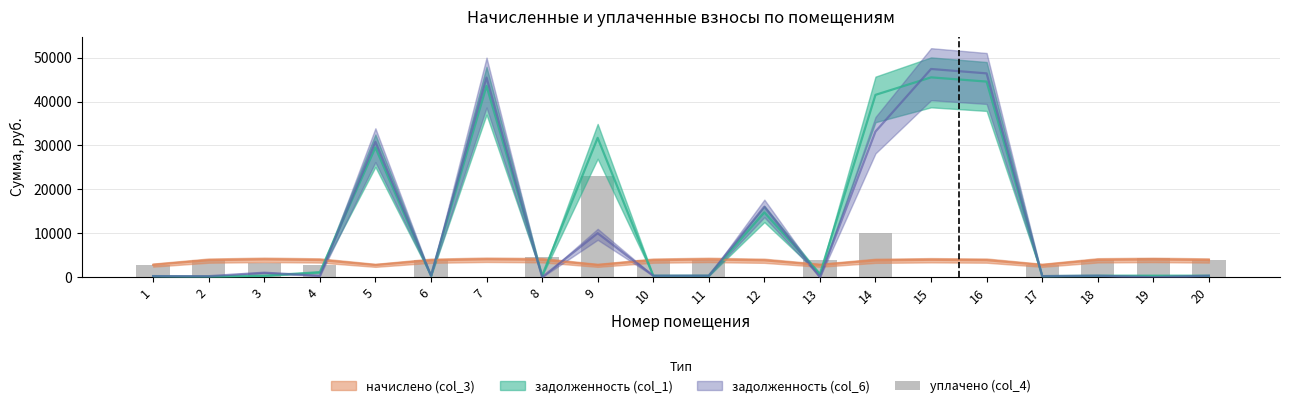

Rank the categories by value from lowest to highest.

5, 7, 12, 15, 16, 4, 17, 1, 3, 6, 10, 20, 13, 18, 2, 11, 19, 8, 14, 9